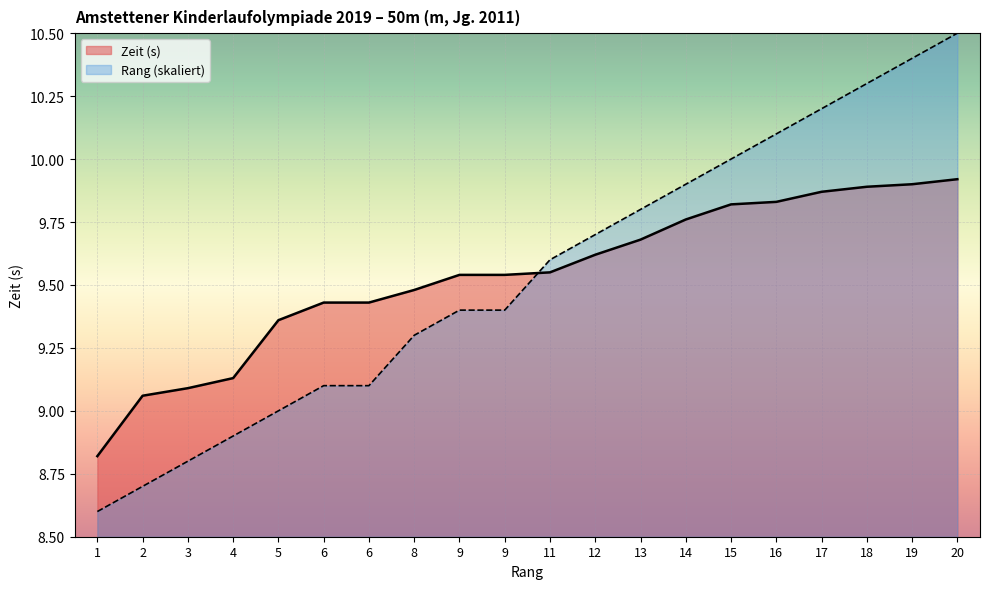

Reading right to left, list all the values displayed in this chart.

Zeit (s): 9.9	9.9	9.9	9.9	9.8	9.8	9.8	9.7	9.6	9.6	9.5	9.5	9.5	9.4	9.4	9.4	9.1	9.1	9.1	8.8
Rang: 10.5	10.4	10.3	10.2	10.1	10.0	9.9	9.8	9.7	9.6	9.4	9.4	9.3	9.1	9.1	9.0	8.9	8.8	8.7	8.6